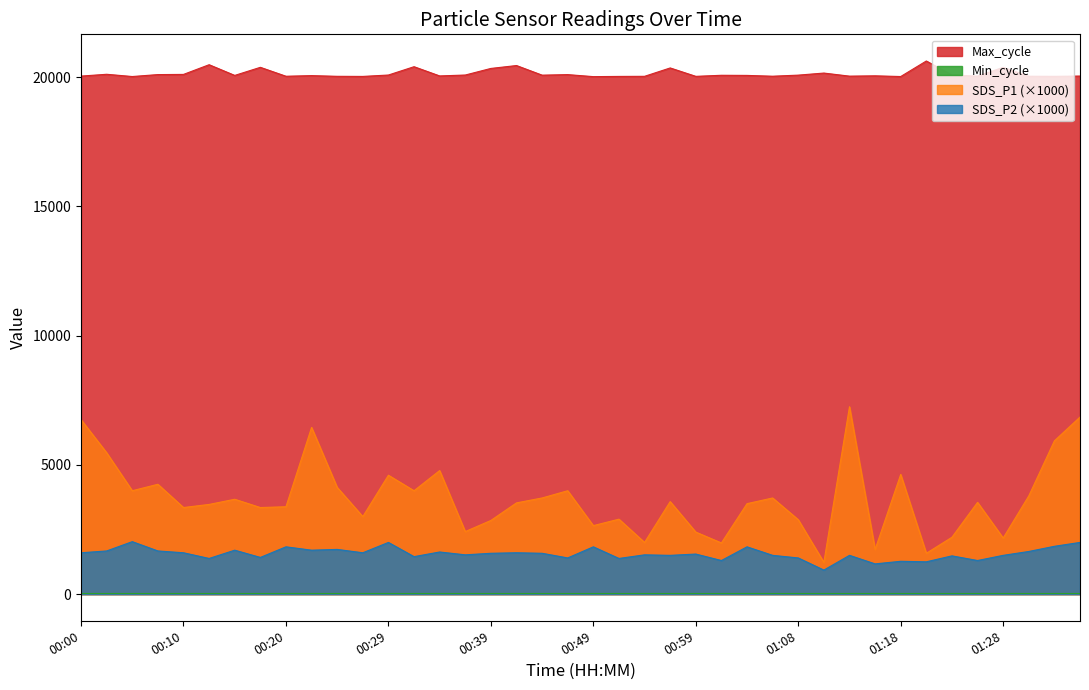

How many interior local valleys does the Max_cycle series have?

13